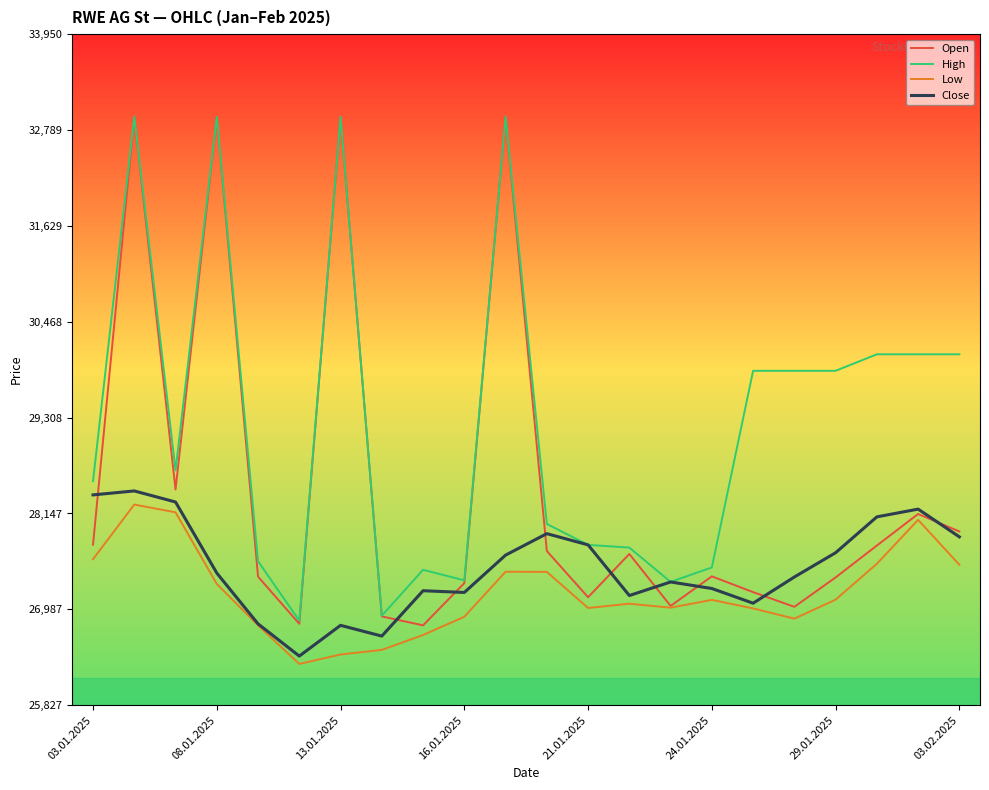

True or false: Low and High intersect in this chart.

False